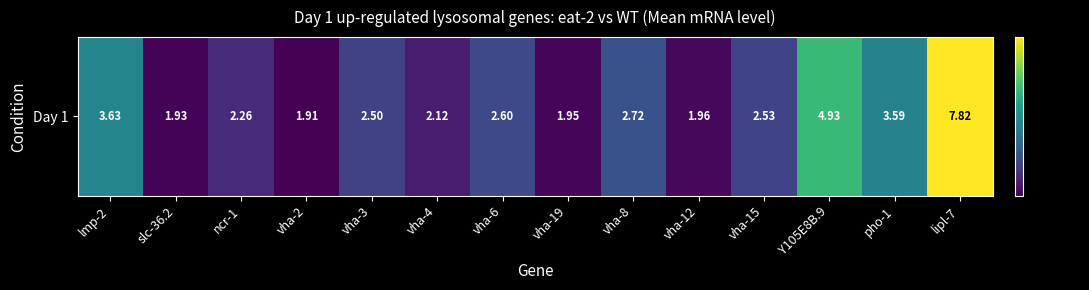

What is the average value?

3.0